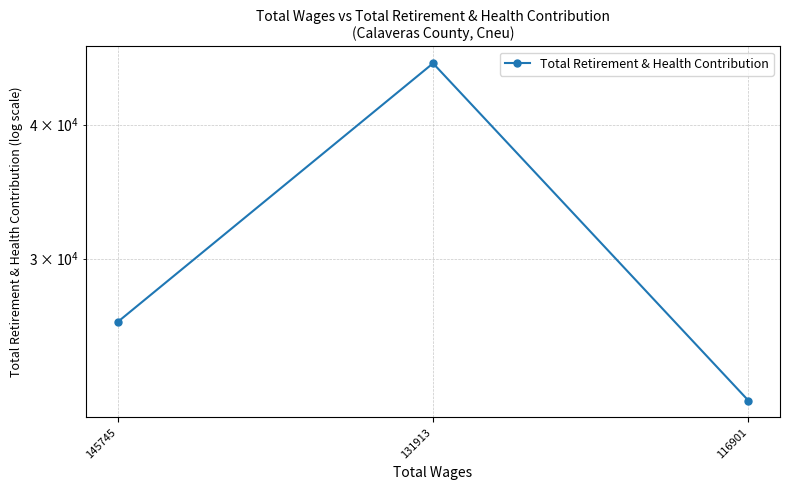

The value at 145745 is 26194. True or false?

True